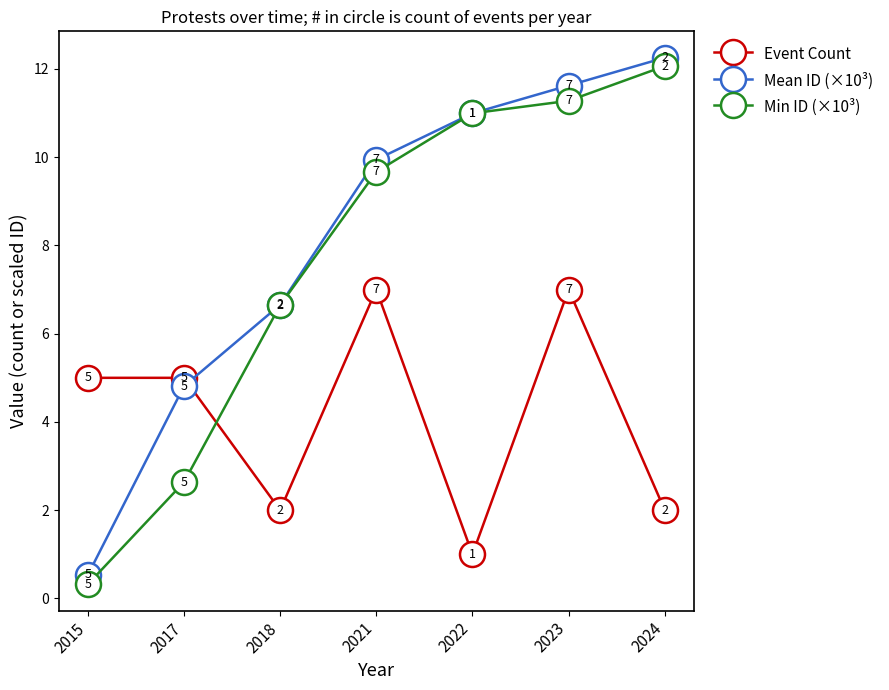

What is the value of the Event Count point at the 5th from the left?

1.0